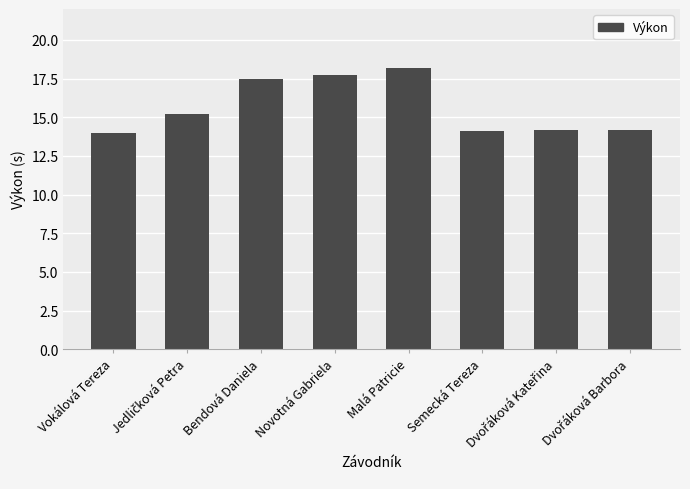

Reading right to left, extract all data points from this chart.

14.2	14.2	14.1	18.2	17.7	17.5	15.2	14.0